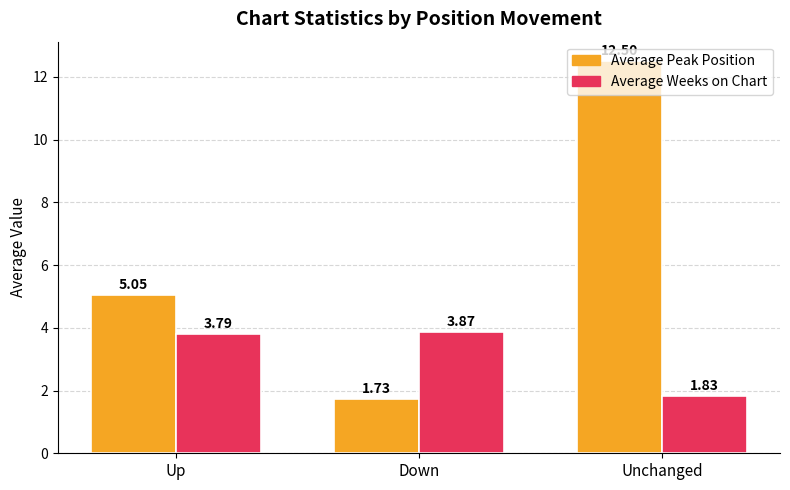

What is the sum of all Average Peak Position values?

19.3